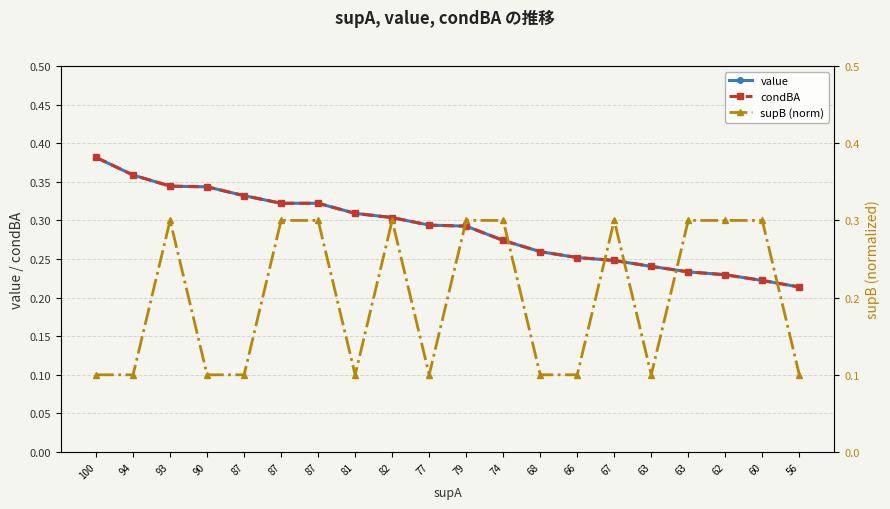

True or false: condBA and value intersect in this chart.

False